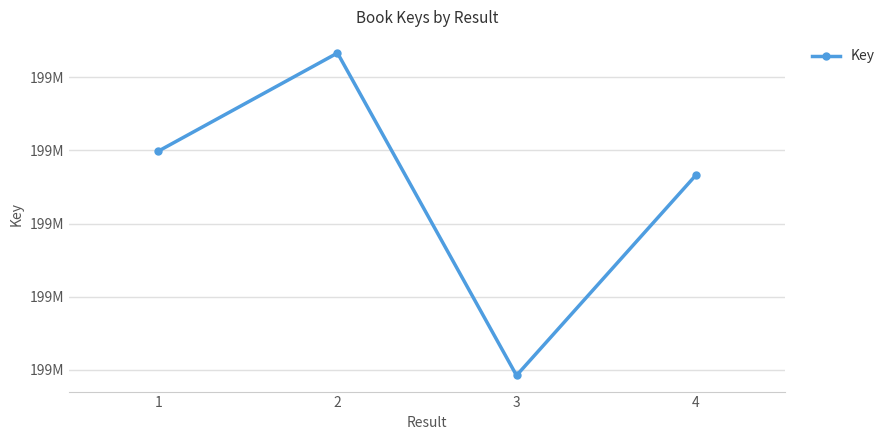

What is the difference between the values at 3 and 4?

218923